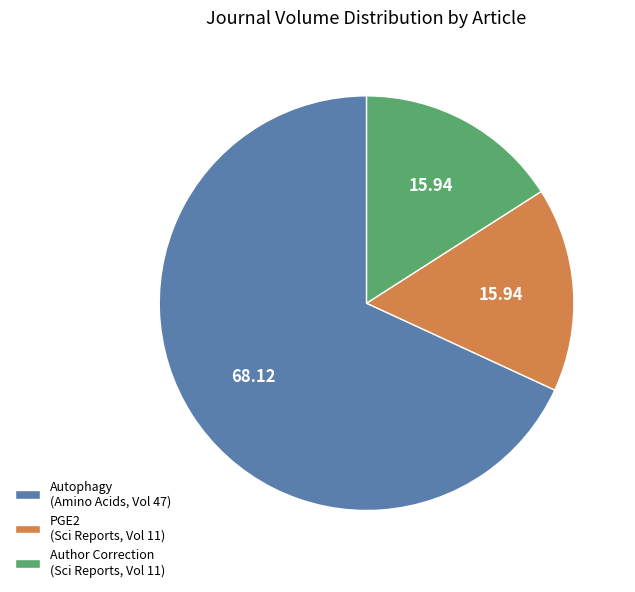

Which category has the biggest portion of the pie?

Autophagy (Amino Acids, Vol 47)